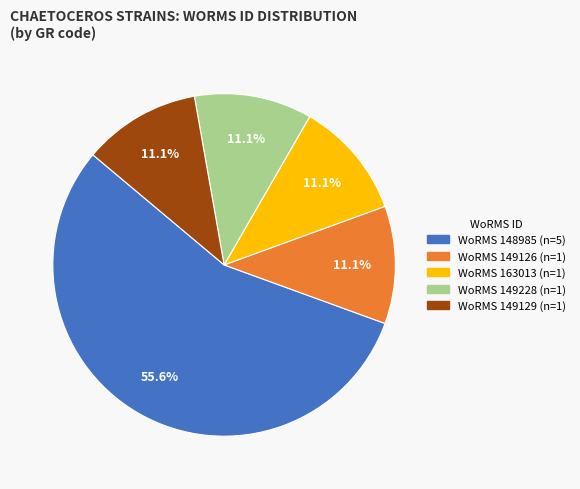

Is there a majority slice in this chart?

Yes